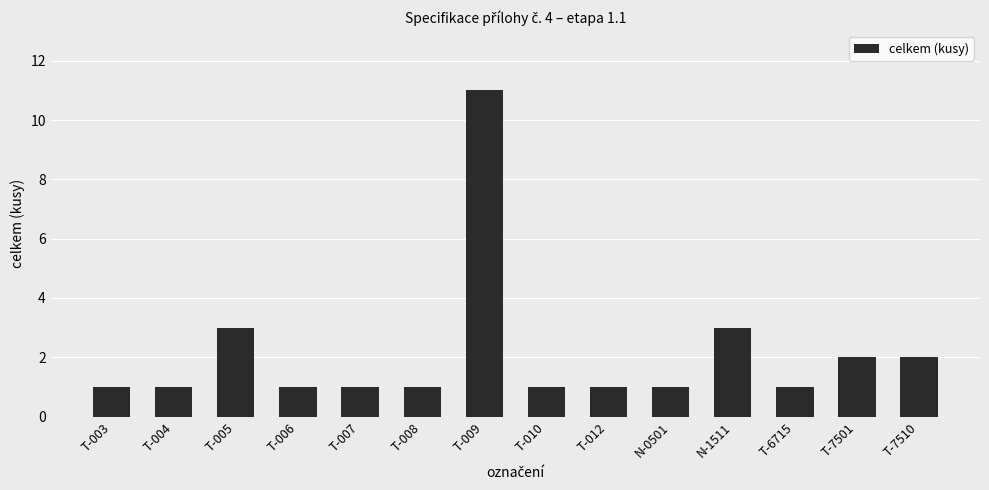

Does the chart contain stacked bars?

No